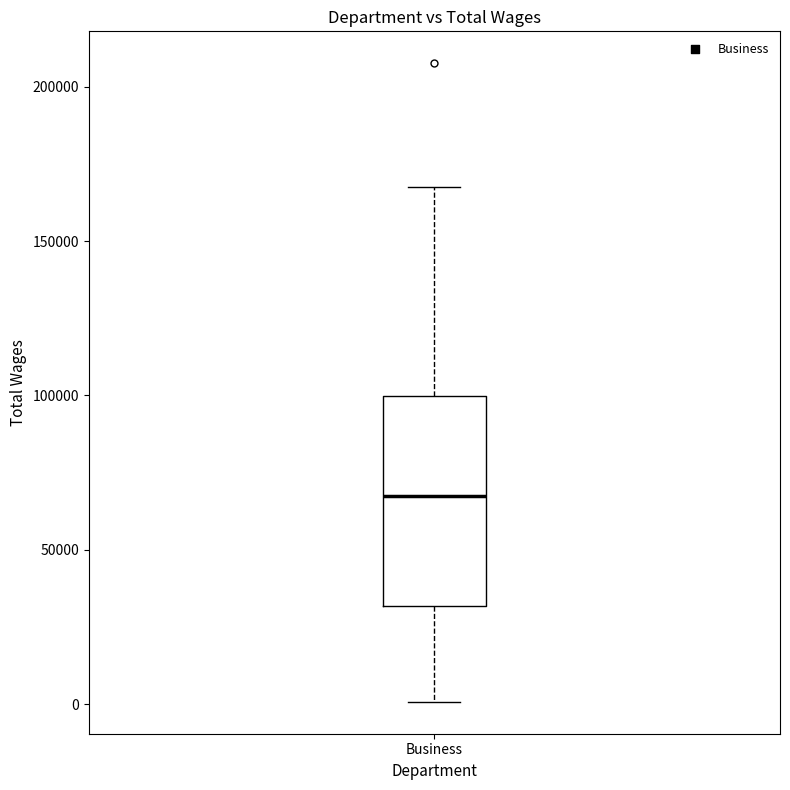

Transcribe this box plot: give where the median line is, the range the box spans, and where the two whiskers end, as read against the y-axis. The values are not printed on the chart, so give them approximately, as read against the axis.

median 70000, box 30000 to 100000, whiskers 0 to 165000